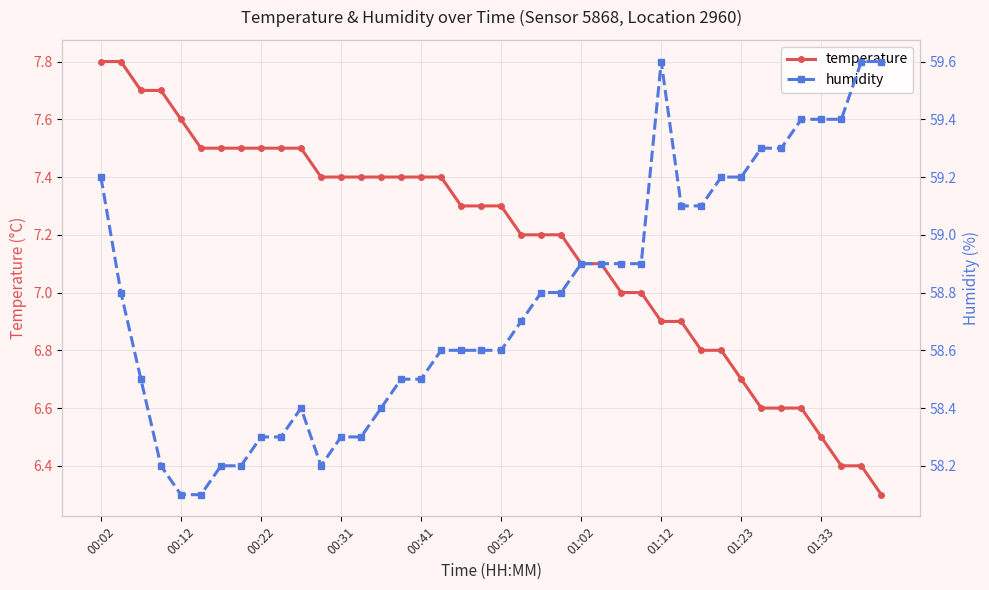

Is this an area chart (filled region under the line)?

No